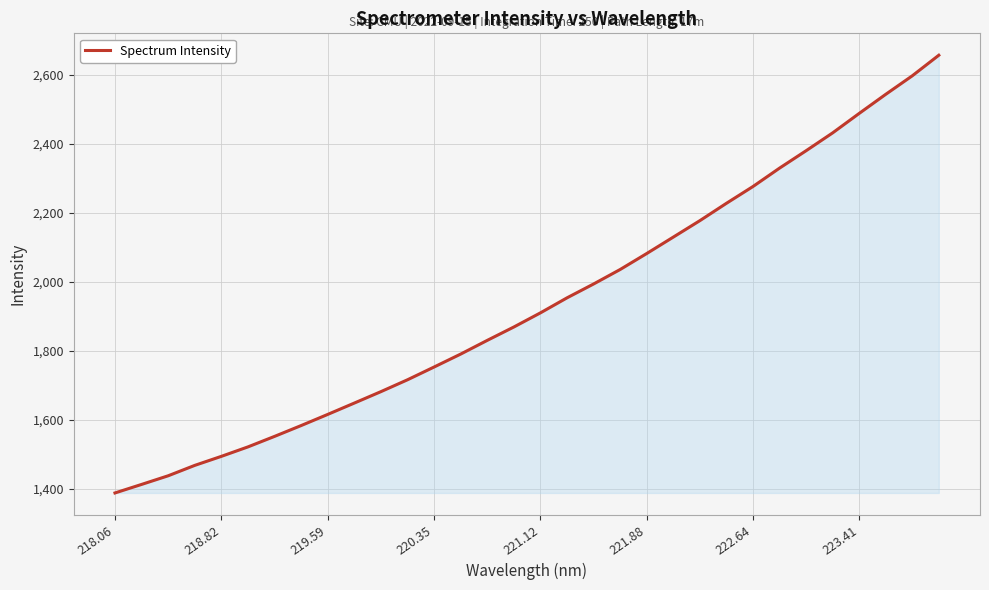

How many values are below 1910?

16